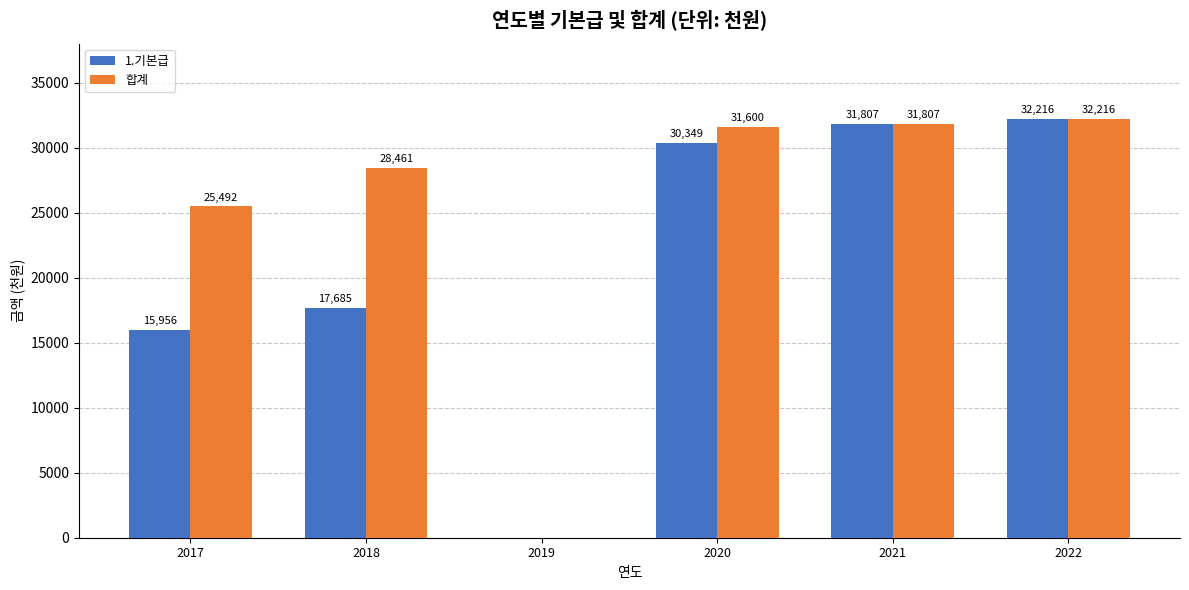

Are the bars grouped side by side (vs. stacked)?

Yes